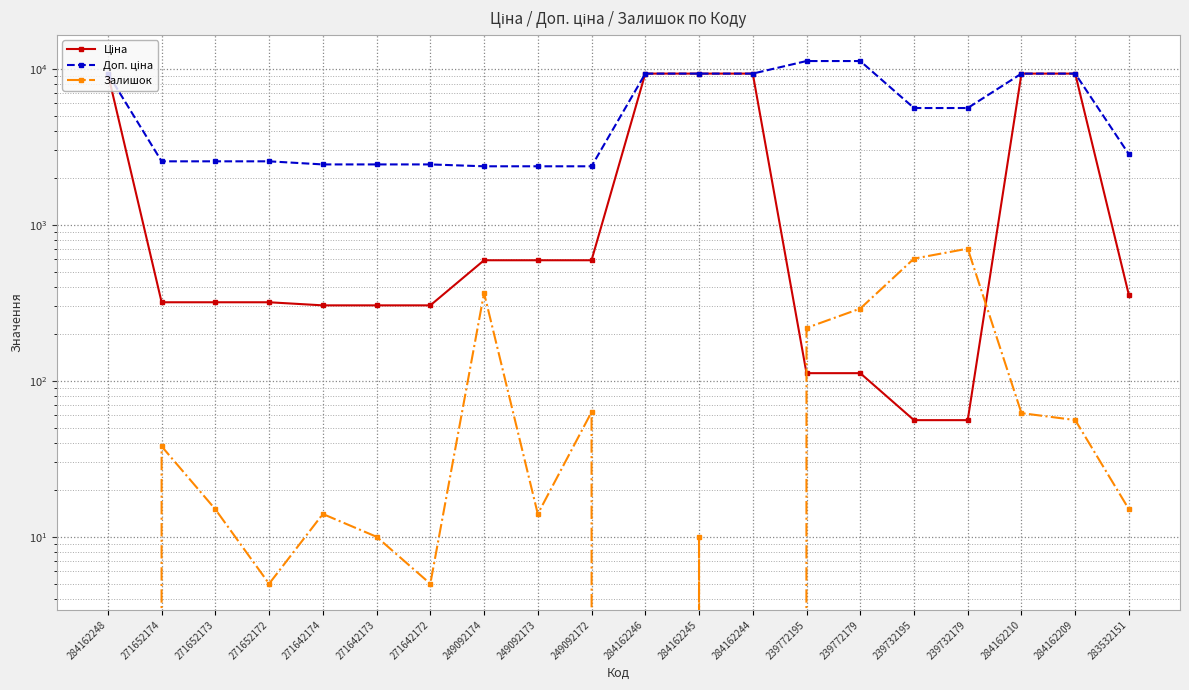

The Залишок series shows 20.7 at 271652174. True or false?

False